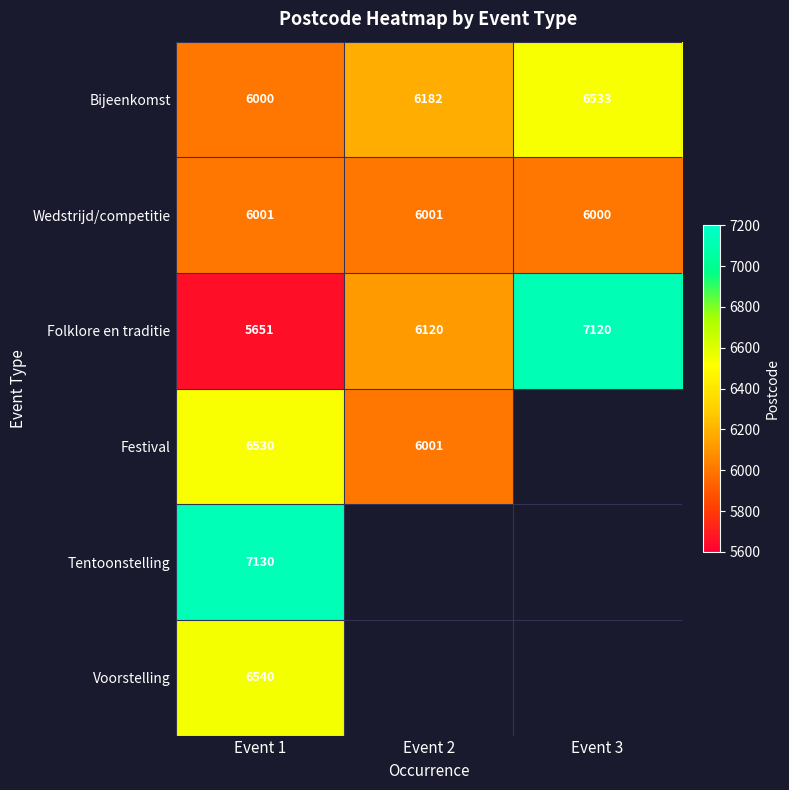

Is it true that Folklore en traditie equals 10175 at Event 2?

False